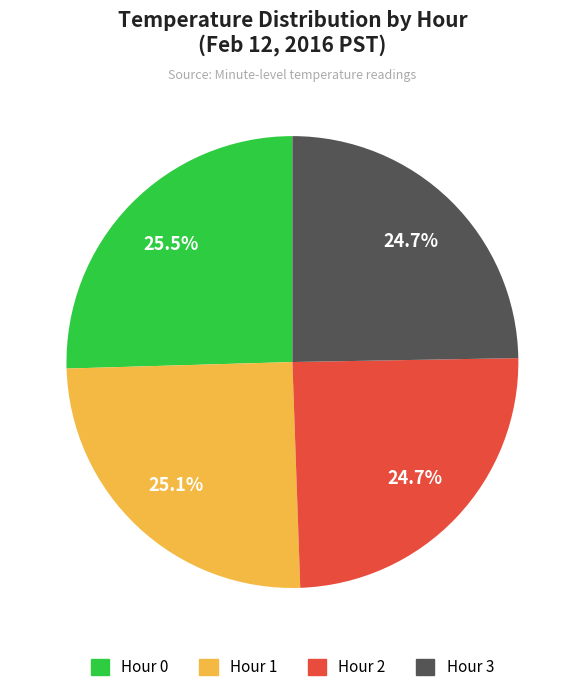

Which has a higher value, Hour 2 or Hour 0?

Hour 0